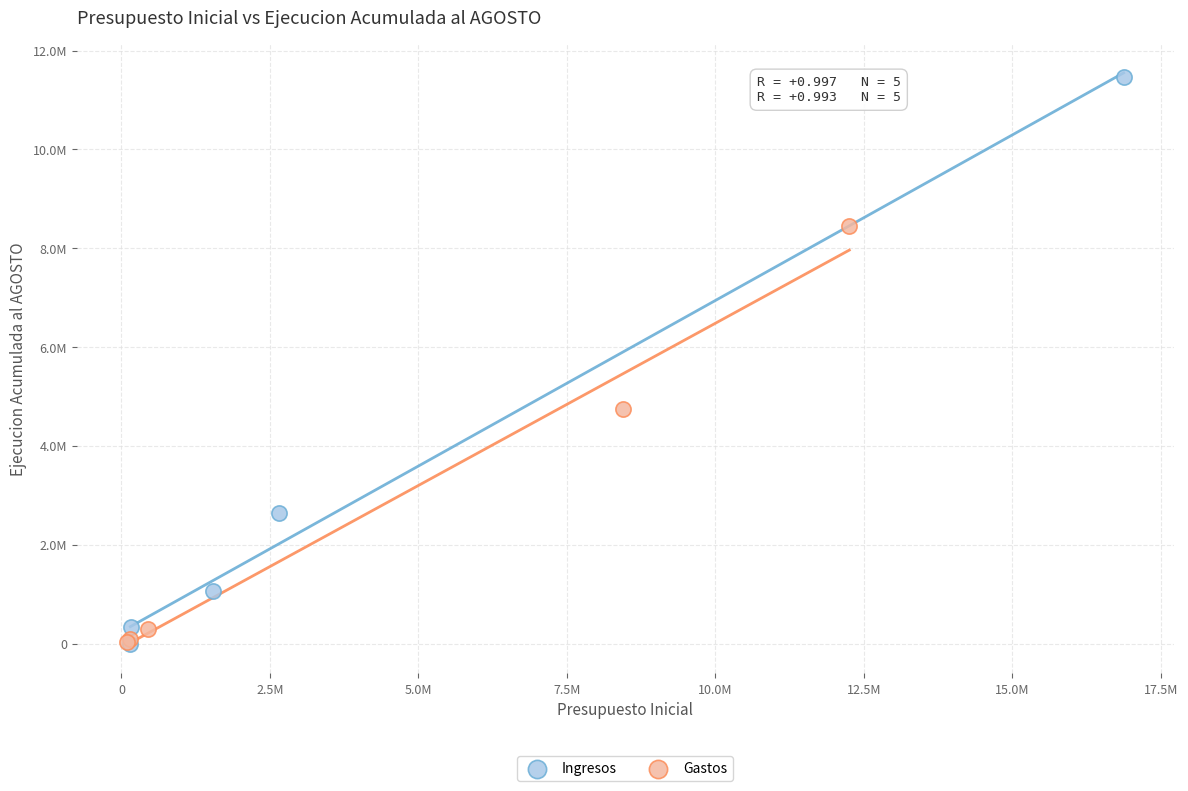

Which series reaches the maximum Y coordinate?

Ingresos